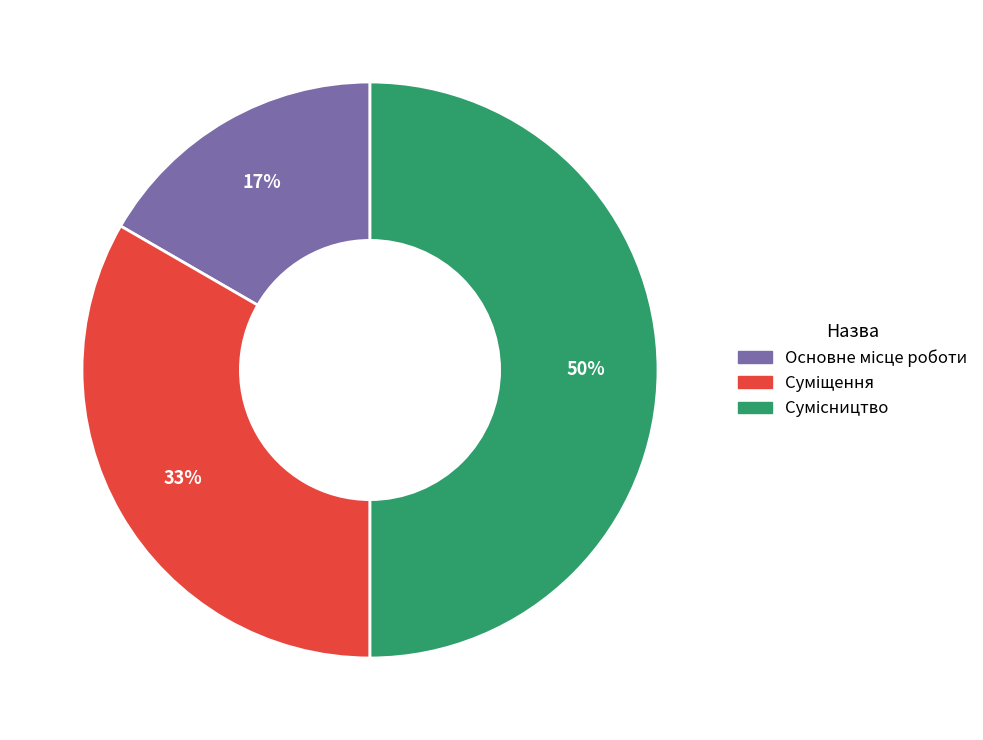

To the nearest percent, what is the difference between the largest and smallest slice percentages?

33%